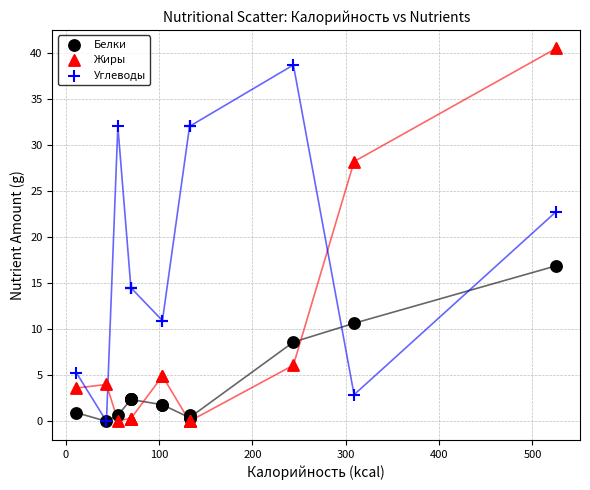

In the Белки series, what Y value is closest to 8?

8.6